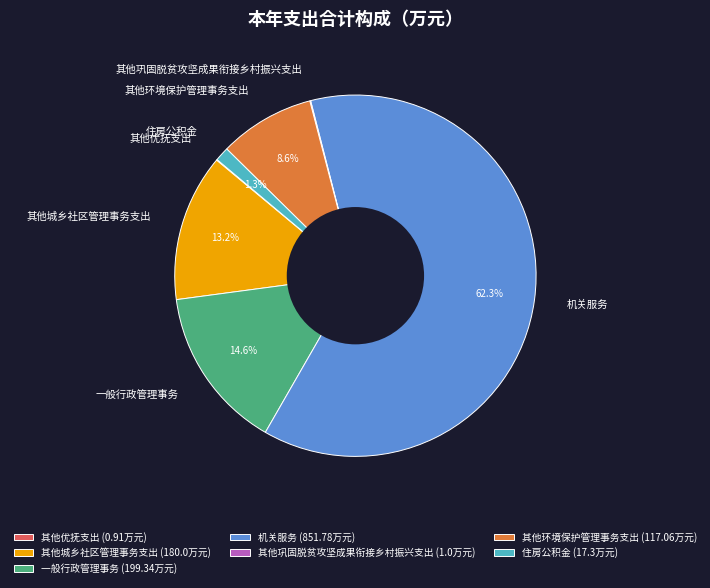

To the nearest percent, what percentage of the pie is 其他环境保护管理事务支出?

9%